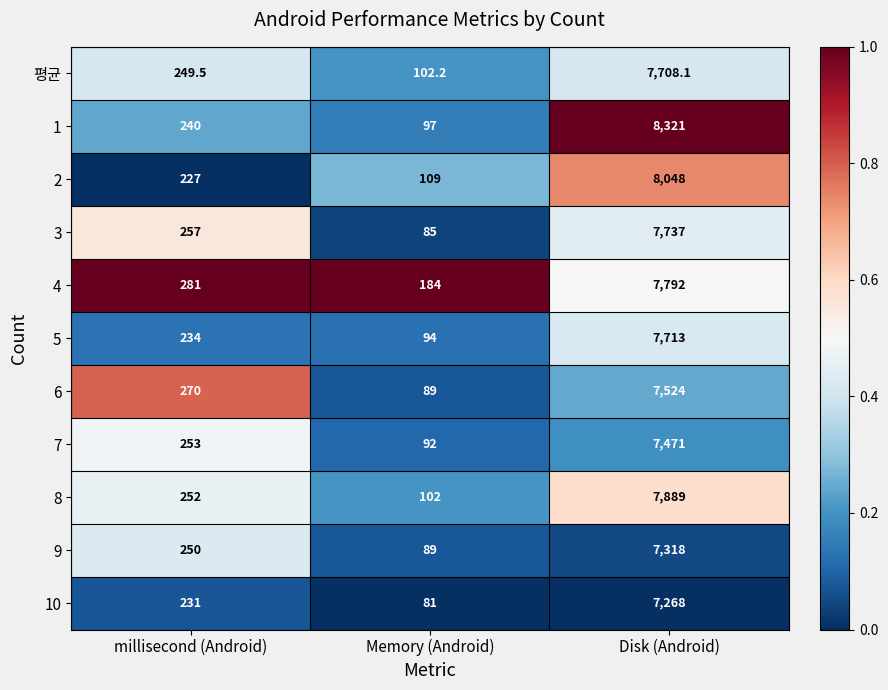

At millisecond (Android), list the series in order from smallest to largest.

2, 10, 5, 1, 평균, 9, 8, 7, 3, 6, 4